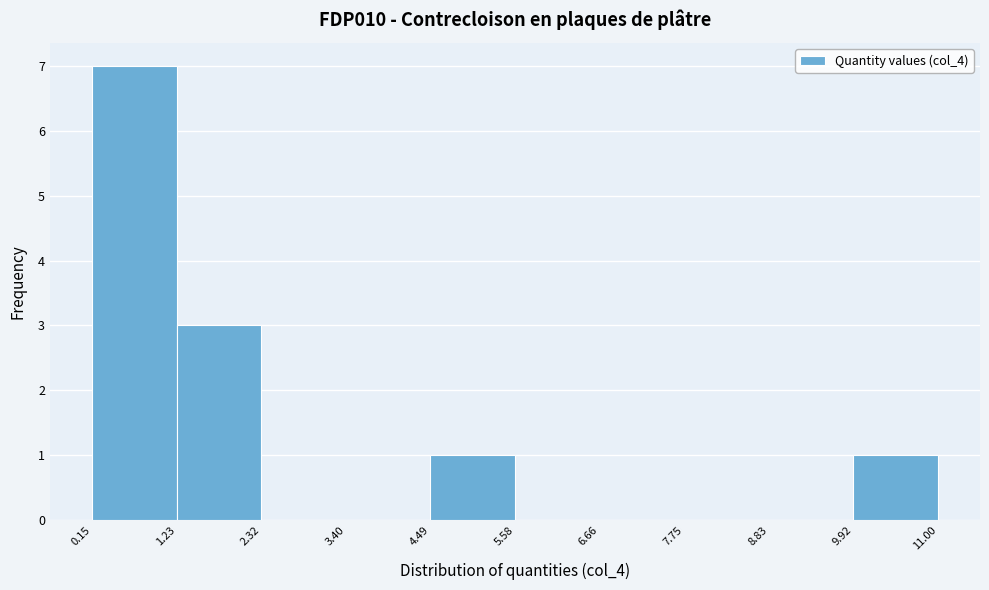

Reading left to right, list every bar in this chart as the range it spans on the x-axis followed by its height. The values are not printed on the chart, so give them approximately, as read against the axis.

0.15 to 1.23: 7
1.23 to 2.32: 3
2.32 to 3.40: 0
3.40 to 4.49: 0
4.49 to 5.58: 1
5.58 to 6.66: 0
6.66 to 7.75: 0
7.75 to 8.83: 0
8.83 to 9.92: 0
9.92 to 11.00: 1